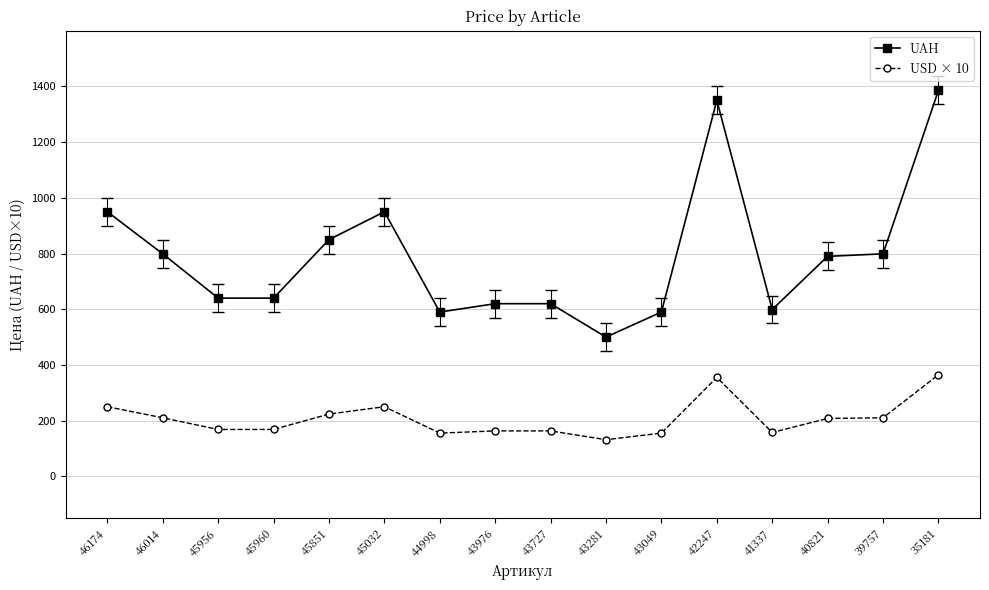

What is the minimum value shown in the chart?

131.6